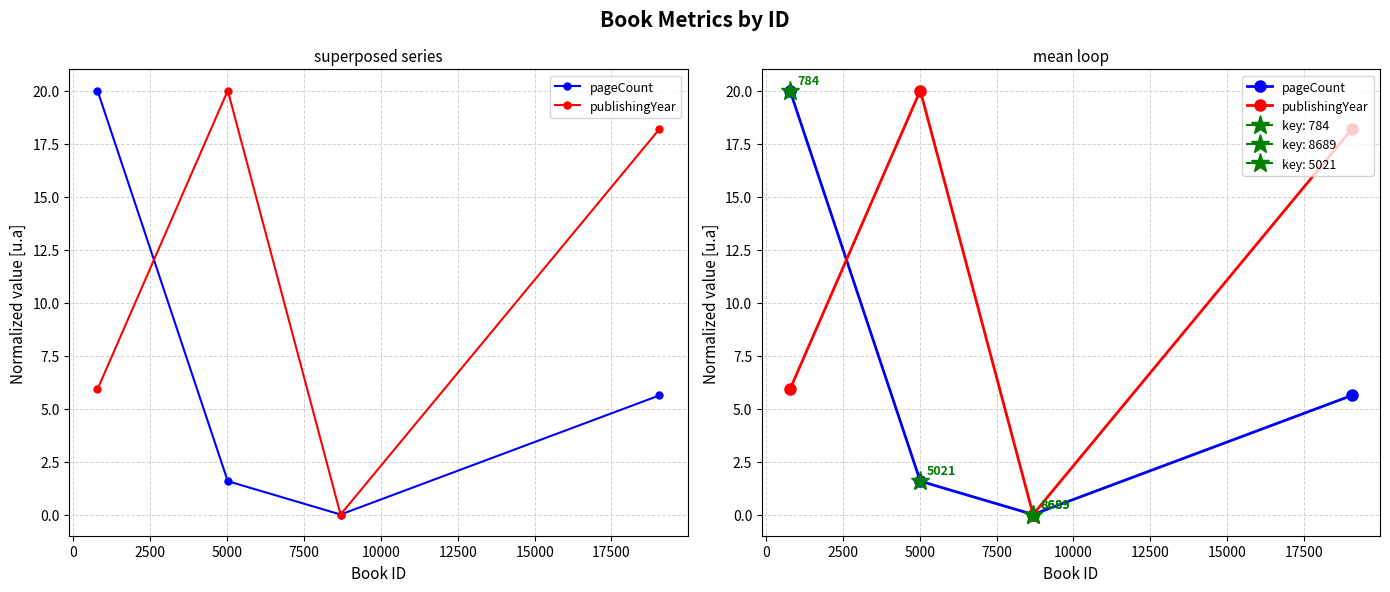

Is it true that pageCount equals 2.4 at 2500?

False